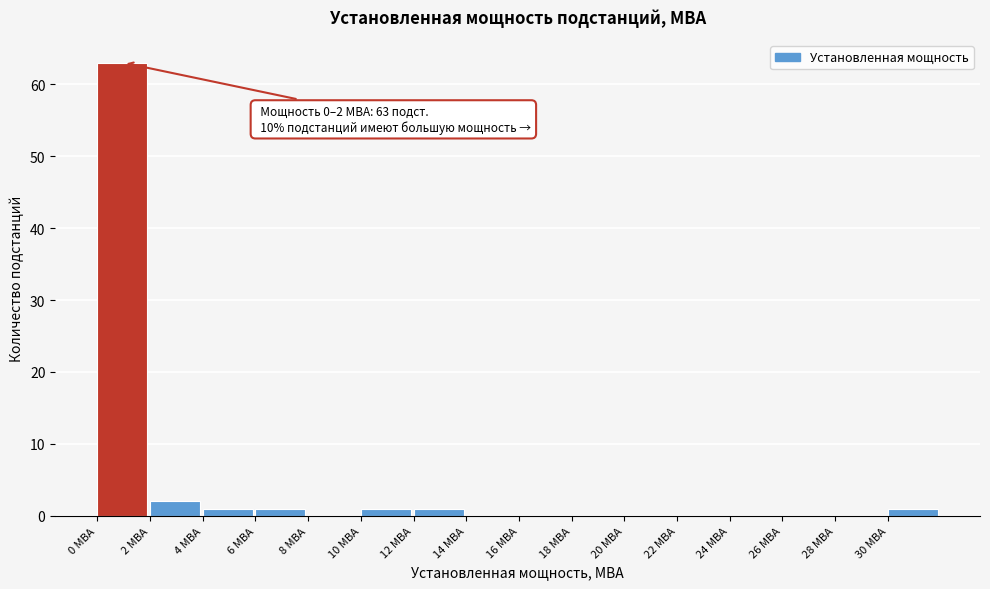

Over which range of the x-axis is the bar tallest?

0 to 2